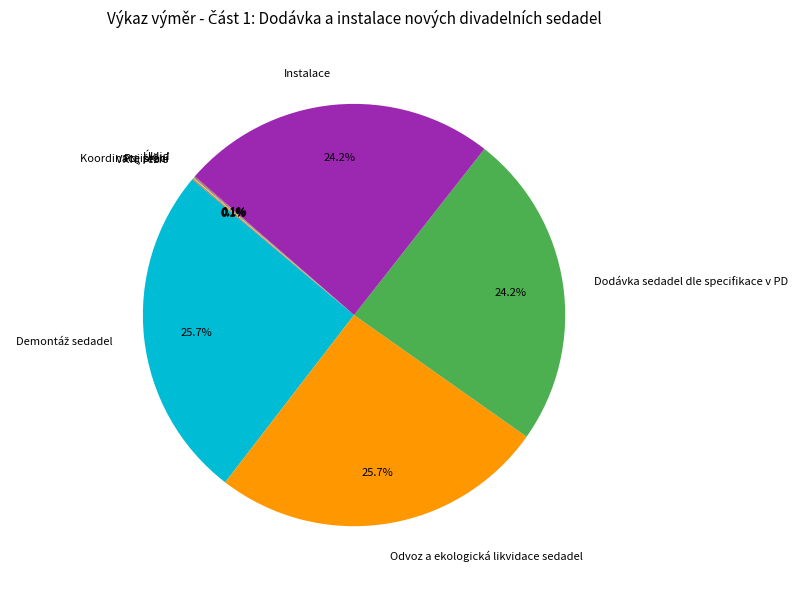

Is Instalace the majority of the pie?

No